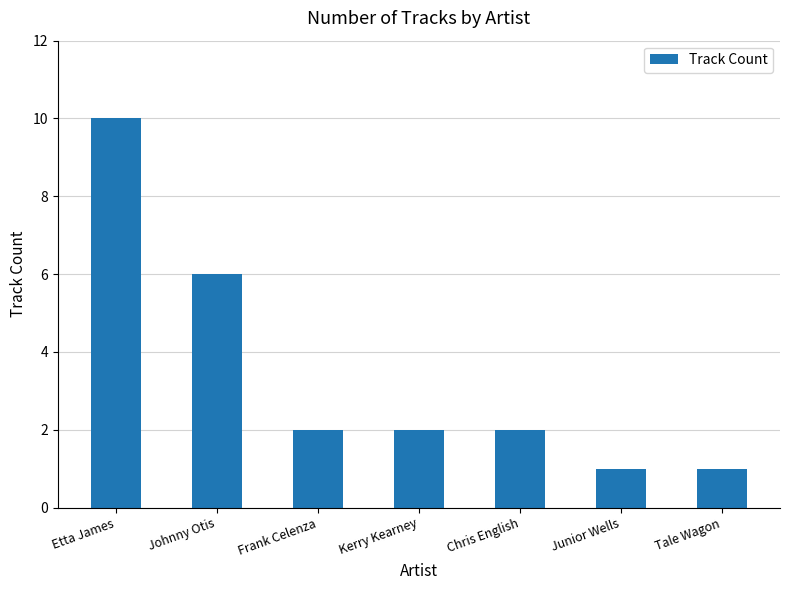

The value at Kerry Kearney is 0. True or false?

False